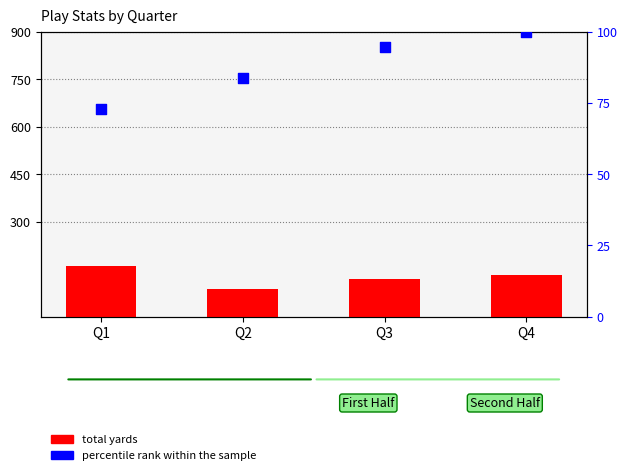

What is the total value across all series at Q1?

234.0